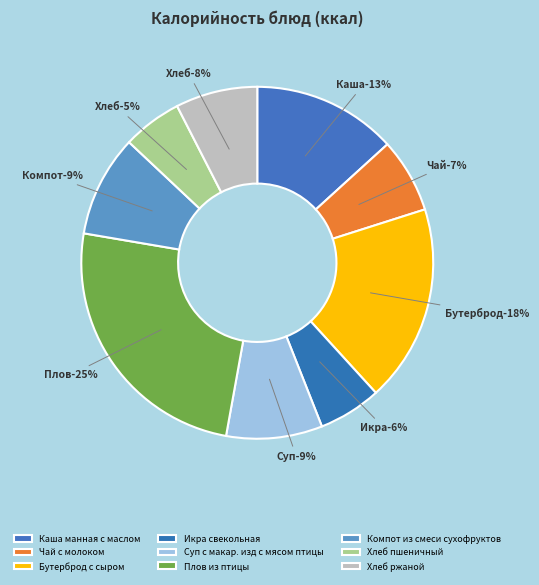

Approximately how many times larger is the value at Бутерброд с сыром compared to Каша манная с маслом?

1.4